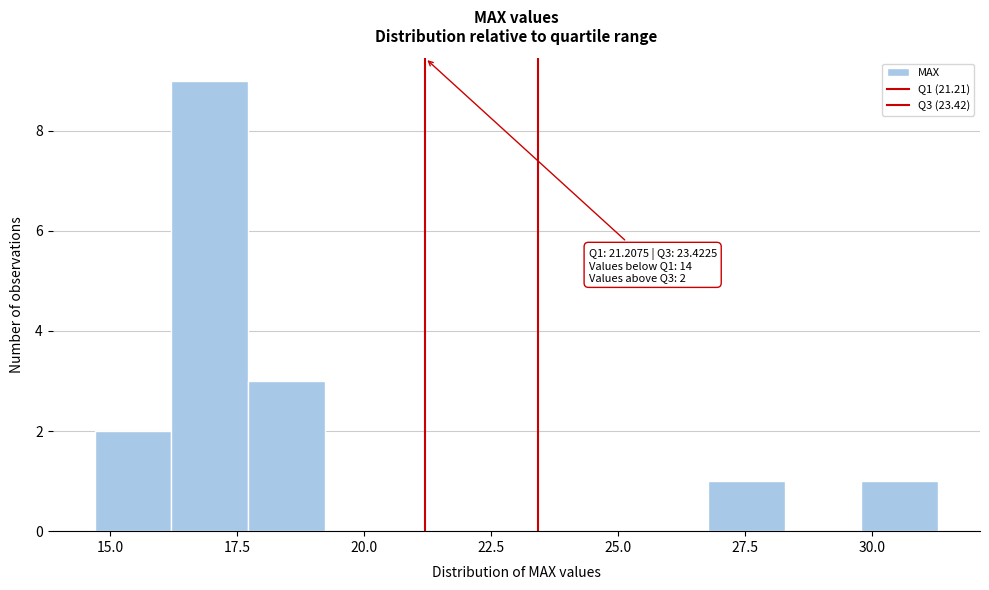

Around what value on the x-axis is the tallest bar? Give the approximate position of its centre, as read against the axis.

17.0